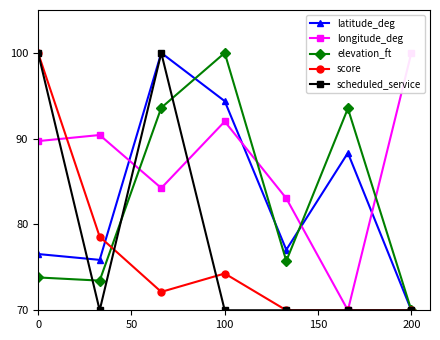

After their last crossing, which series has the higher values: latitude_deg or scheduled_service?

latitude_deg